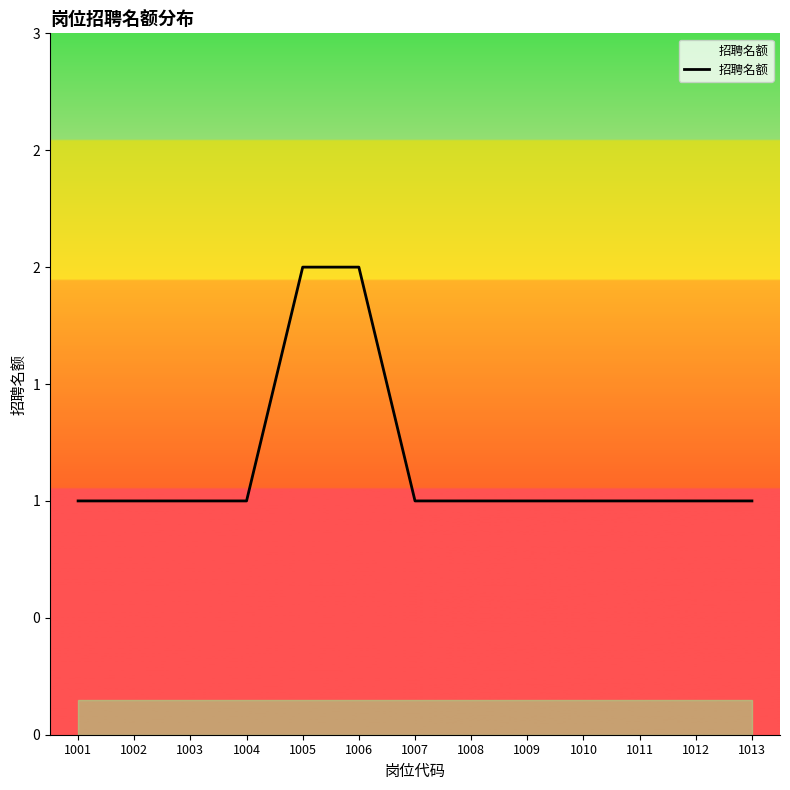

Does the chart have visible grid lines?

No